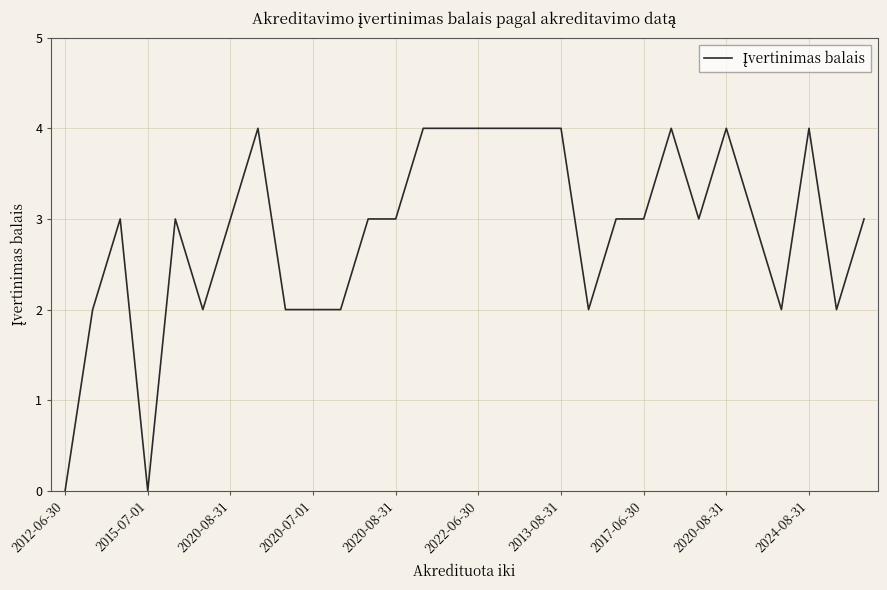

What is the difference between the maximum and minimum values?

4